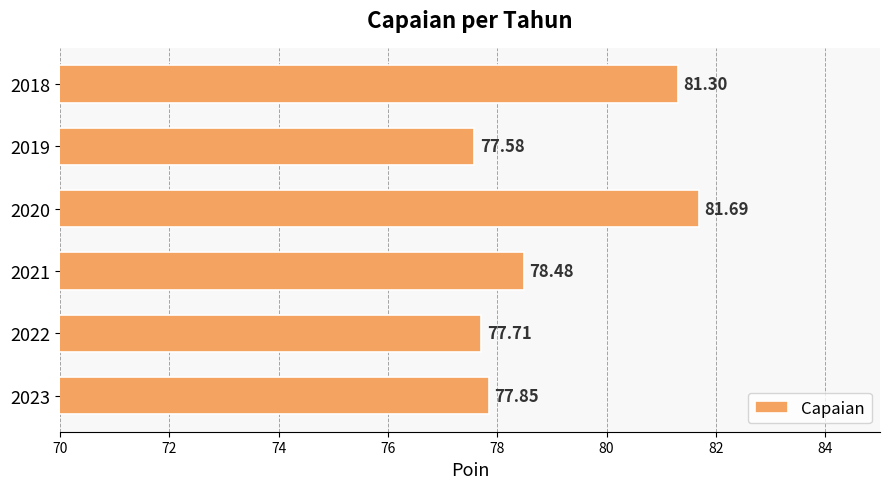

List the labels in order of value, smallest first.

2019, 2022, 2023, 2021, 2018, 2020